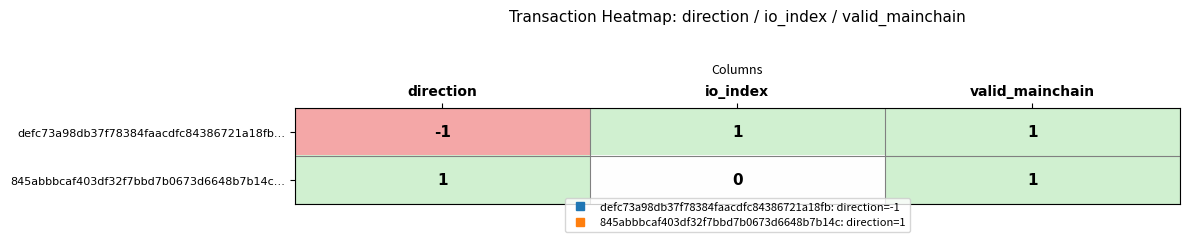

Reading left to right, list all the values displayed in this chart.

defc73a98db37f78384faacdfc84386721a18fb…: -1	1	1
845abbbcaf403df32f7bbd7b0673d6648b7b14c…: 1	0	1